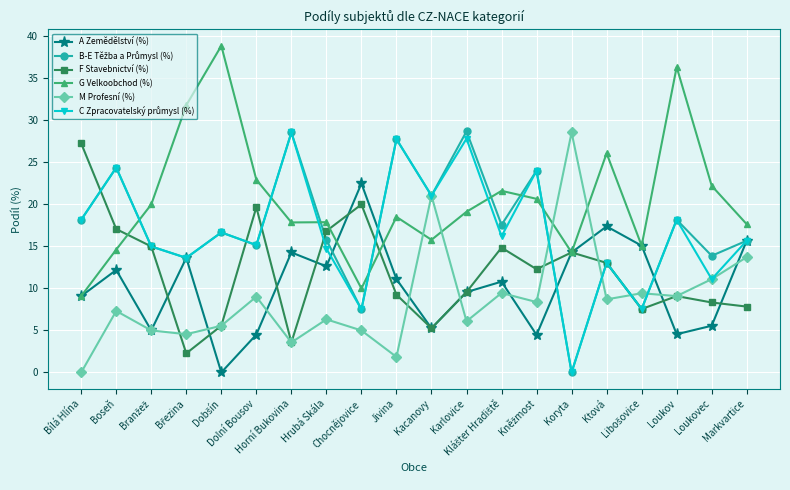

What is the maximum value for F Stavebnictví (%)?

27.3